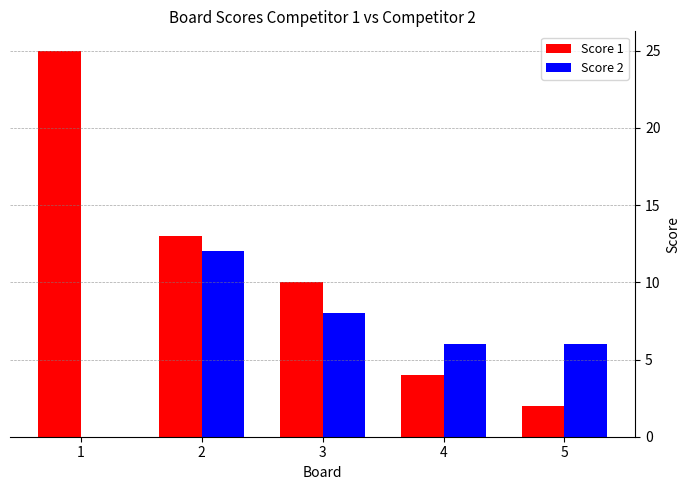

Reading left to right, list all the values displayed in this chart.

Score 1: 1=25	2=13	3=10	4=4	5=2
Score 2: 1=0	2=12	3=8	4=6	5=6